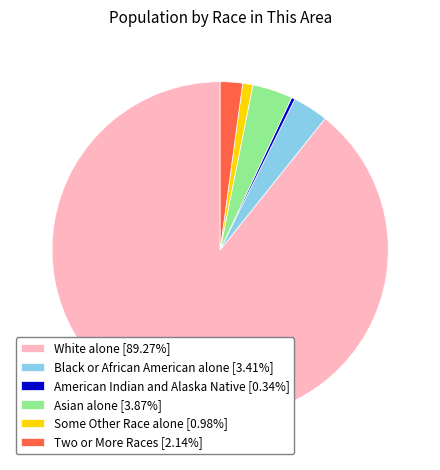

Combined, do Two or More Races [2.14%] and American Indian and Alaska Native [0.34%] account for over 50%?

No